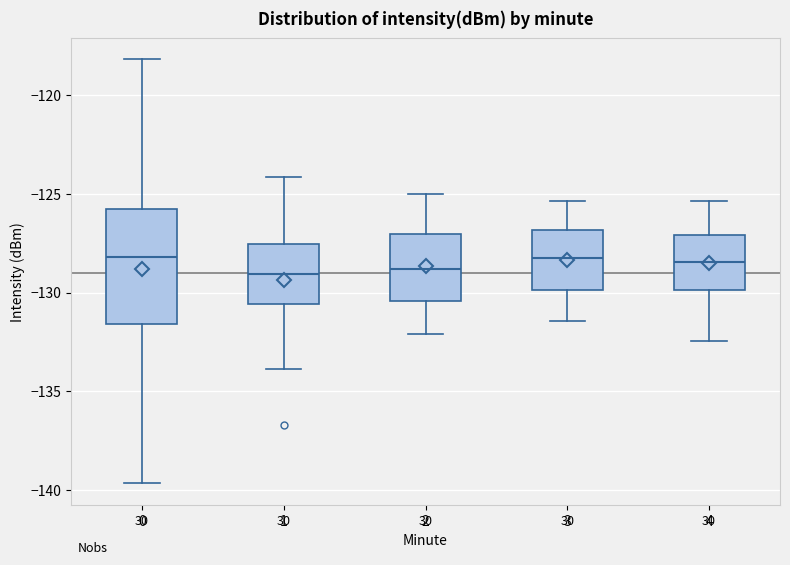

Which box is the tallest, from its lower edge to its upper edge?

0